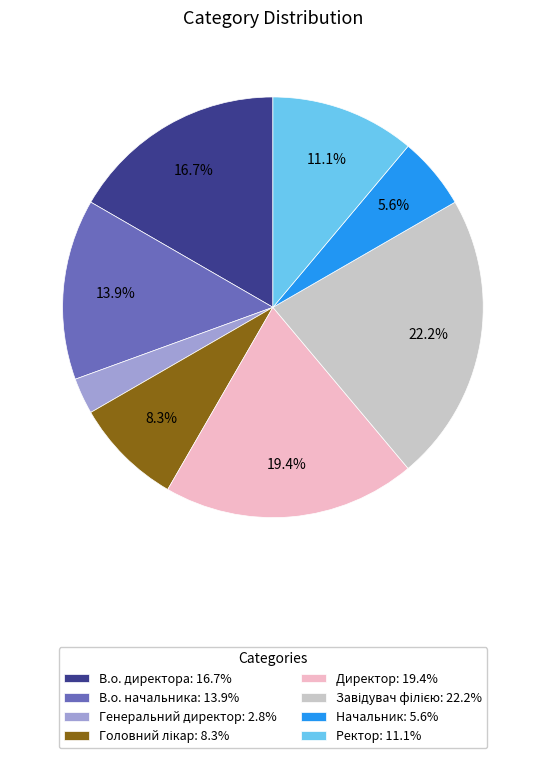

To the nearest percent, what is the difference between the largest and smallest slice percentages?

19%